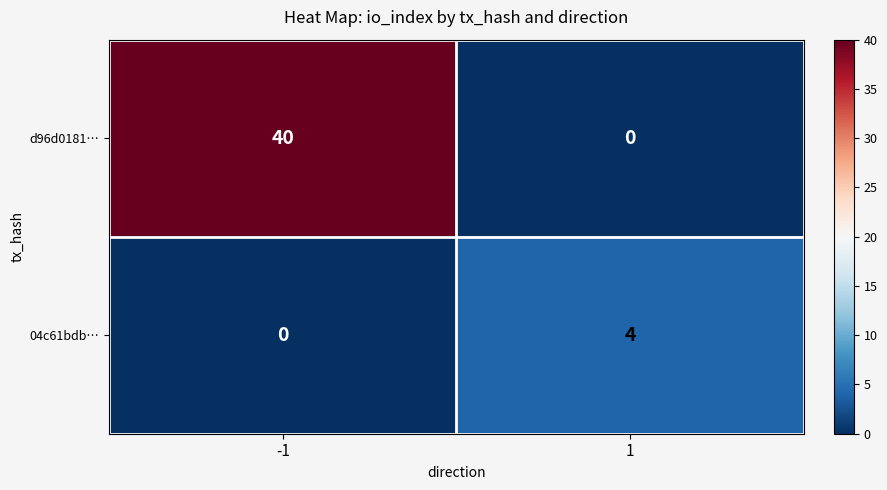

Between -1 and 1, which series saw the biggest shift?

d96d0181…